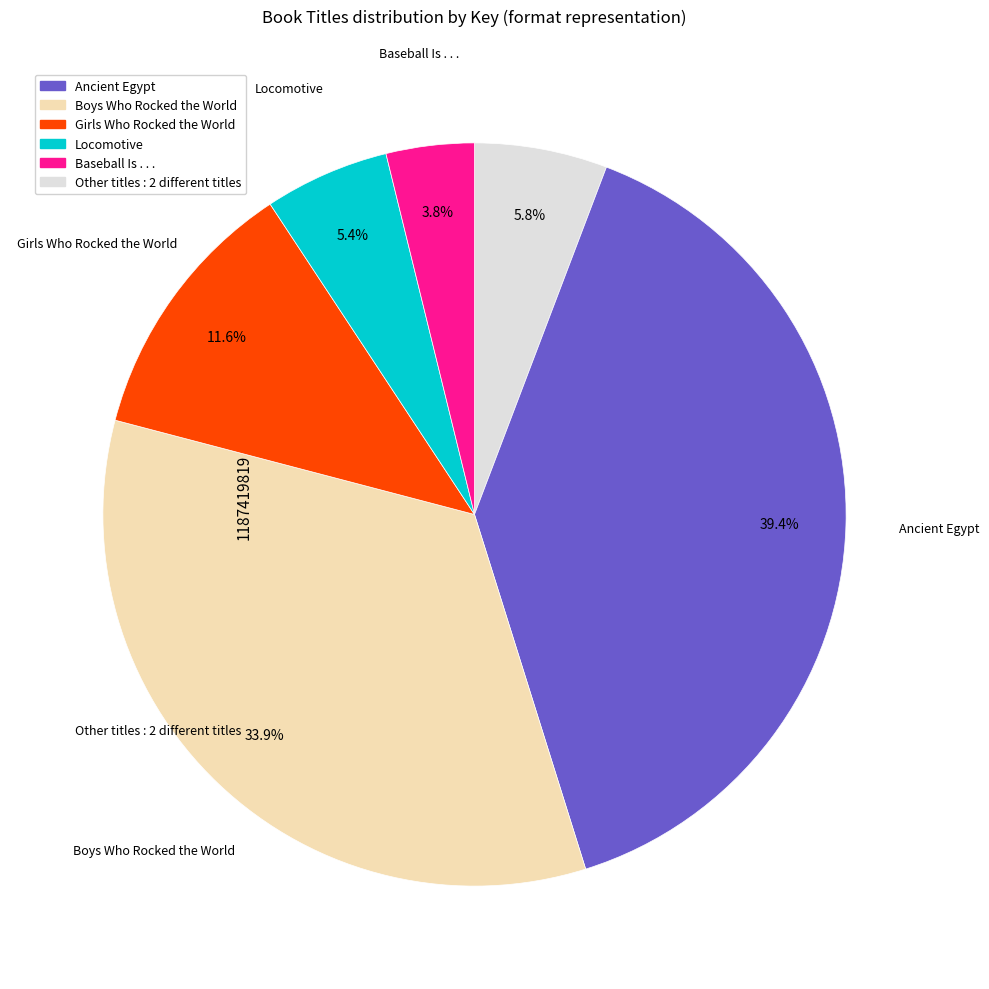

Is there a majority slice in this chart?

No